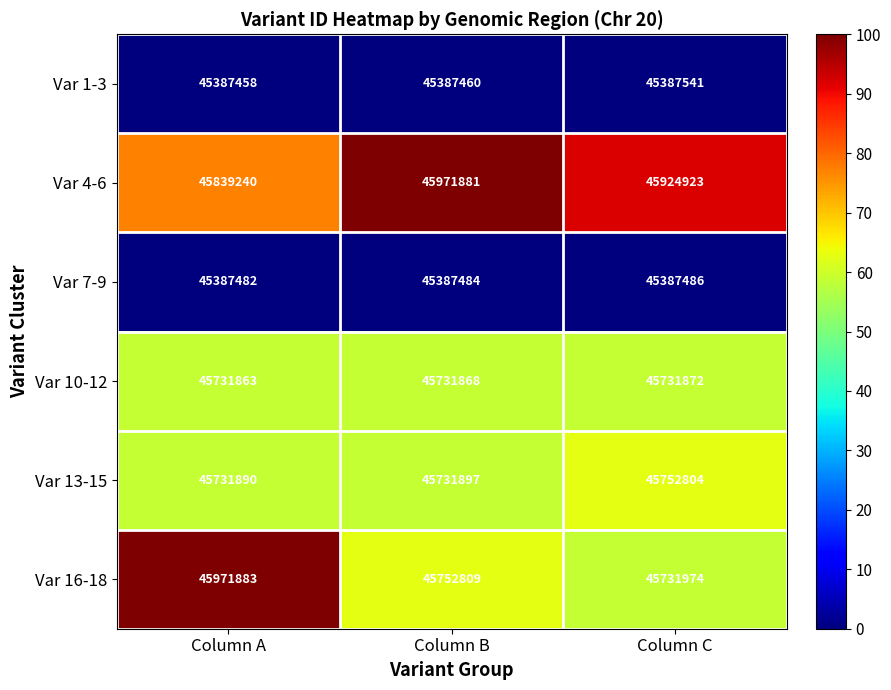

Where is Var 13-15 nearest to the value 45742347?

Column B